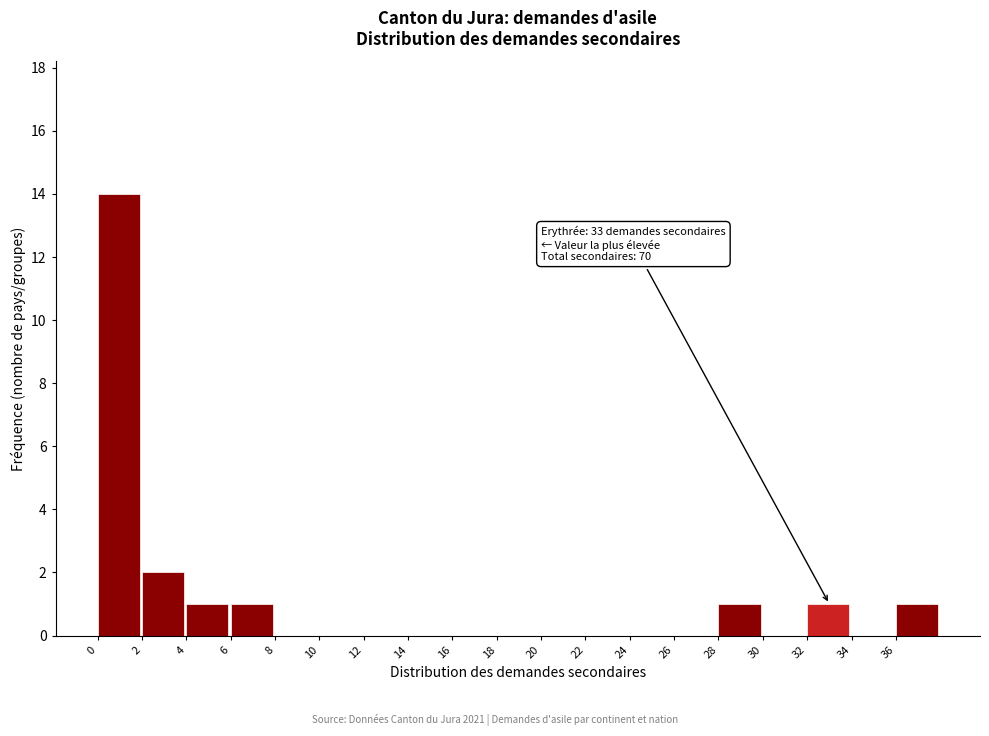

Which range on the x-axis has the tallest bar?

0 to 2